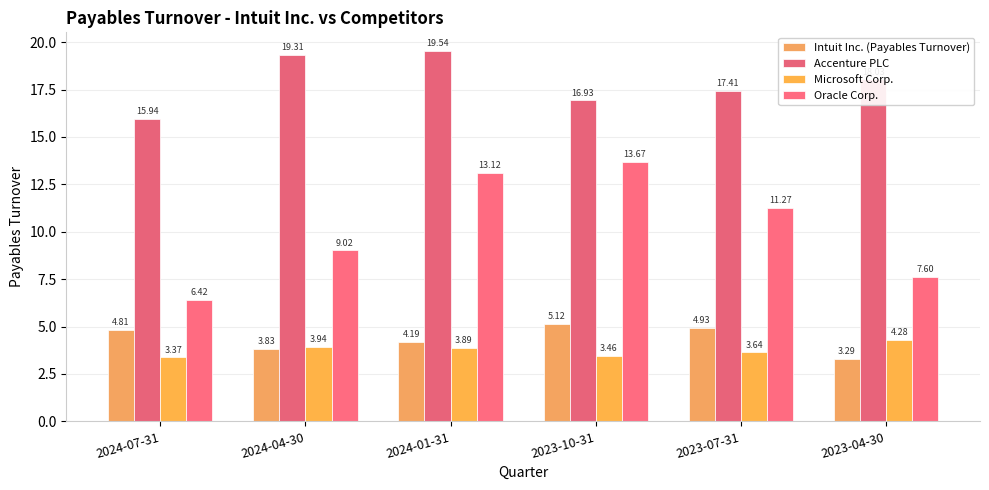

List the labels in order of Oracle Corp. value, largest first.

2023-10-31, 2024-01-31, 2023-07-31, 2024-04-30, 2023-04-30, 2024-07-31